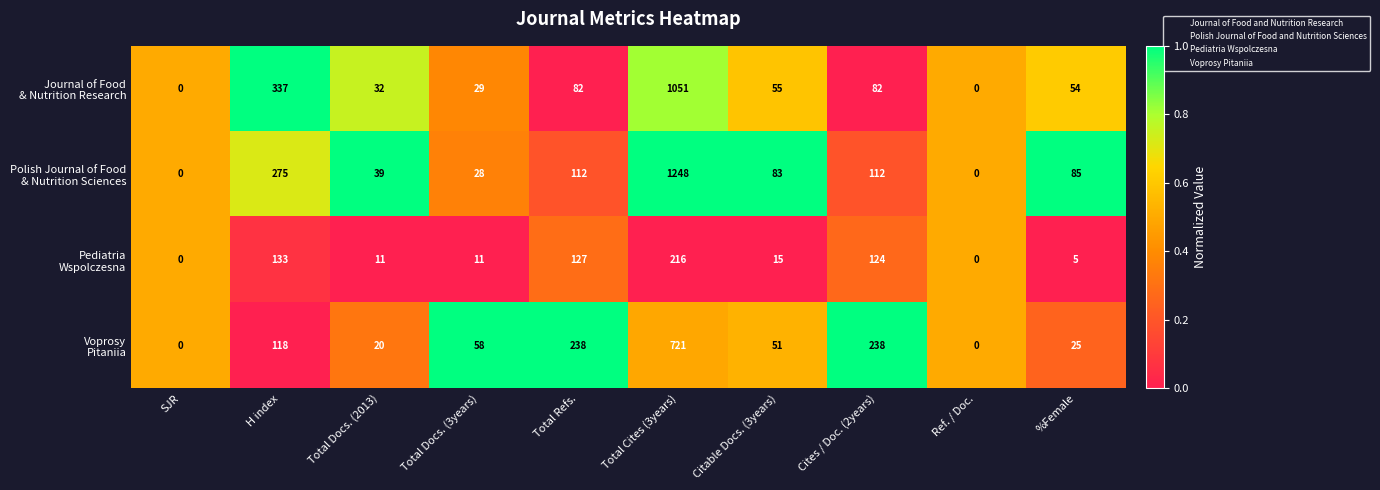

At which category is the sum across all series the highest?

Total Cites (3years)